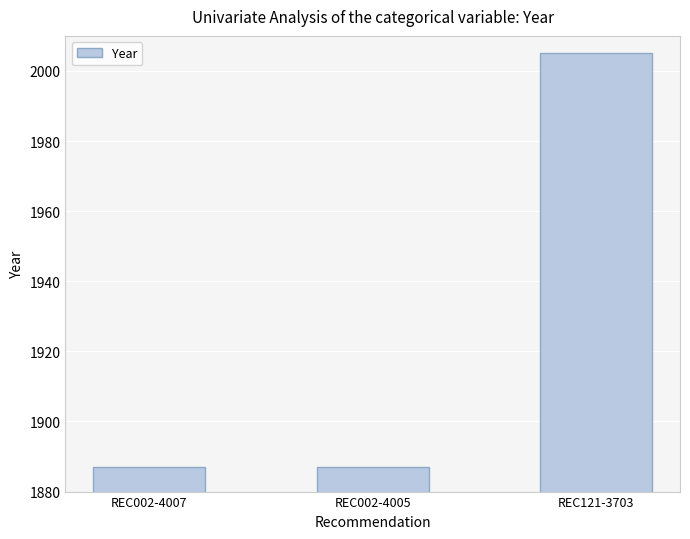

Reading left to right, extract all data points from this chart.

1887	1887	2005